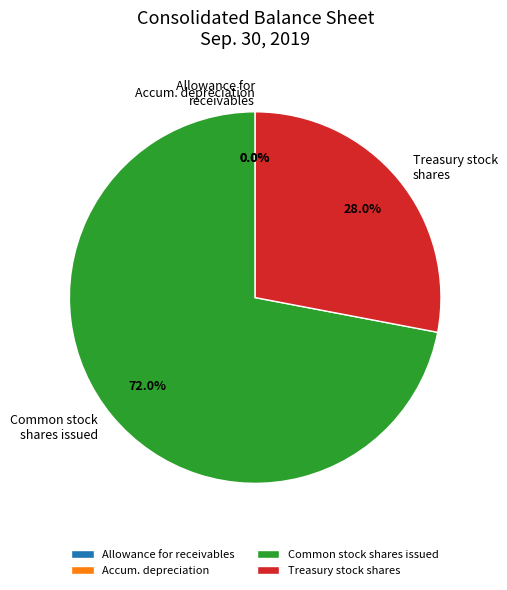

Is there any slice that represents more than half of the pie?

Yes